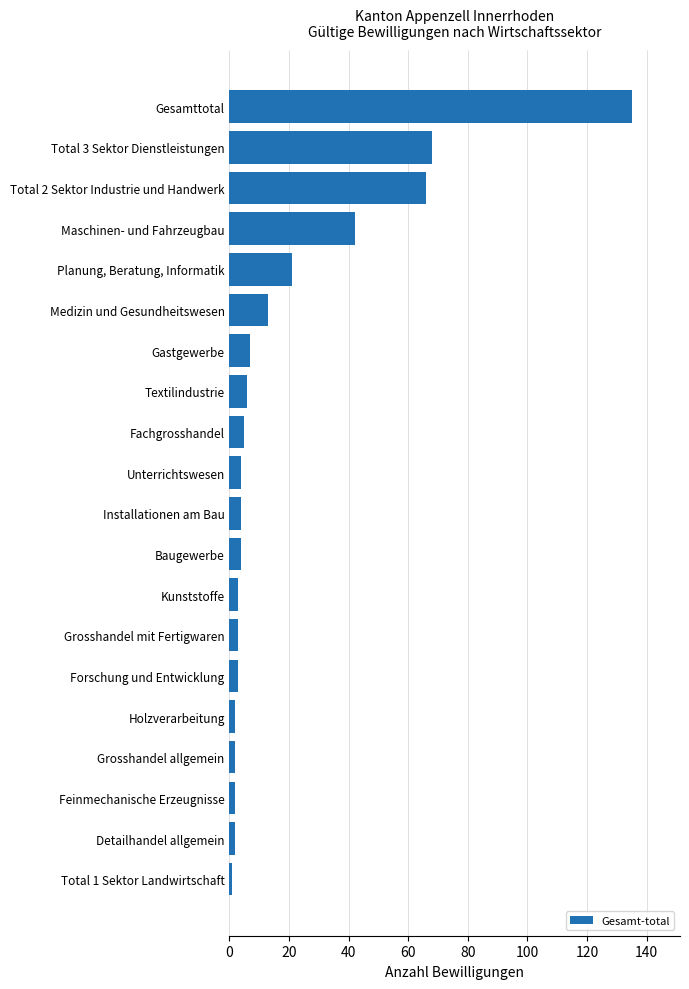

What is the average value?

20